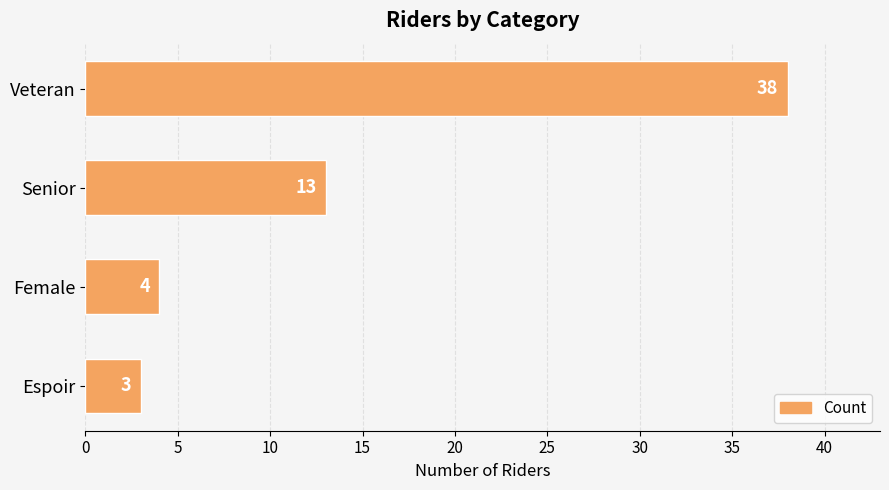

What is the ratio of the value at Female to the value at Espoir?

1.3